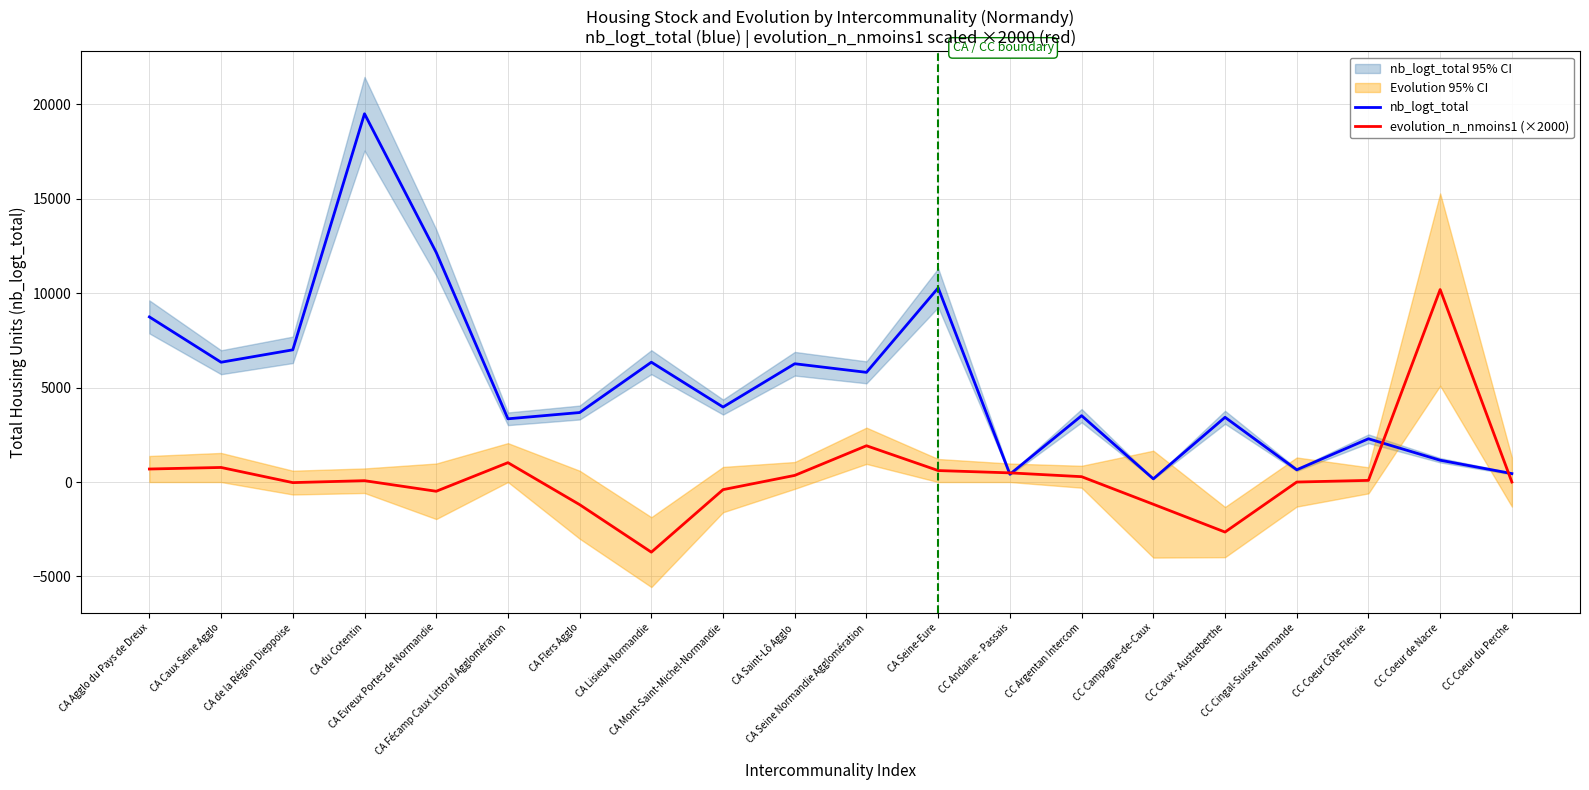

What is the total value across all series at CA du Cotentin?

19571